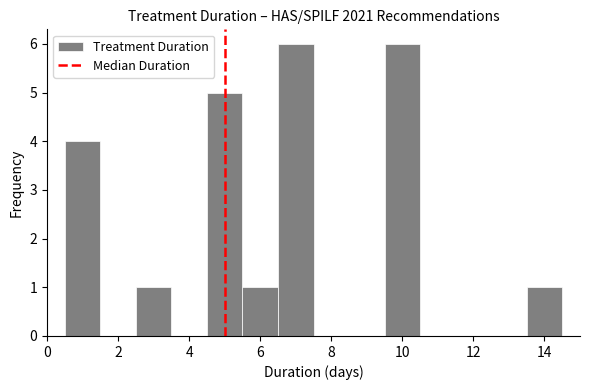

Reading left to right, list every bar in this chart as the range it spans on the x-axis followed by its height. Neither the bar edges nor the heights are printed on the chart, so give them approximately, as read against the axes.

0.5 to 1.5: 4
1.5 to 2.5: 0
2.5 to 3.5: 1
3.5 to 4.5: 0
4.5 to 5.5: 5
5.5 to 6.5: 1
6.5 to 7.5: 6
7.5 to 8.5: 0
8.5 to 9.5: 0
9.5 to 10.5: 6
10.5 to 11.5: 0
11.5 to 12.5: 0
12.5 to 13.5: 0
13.5 to 14.5: 1